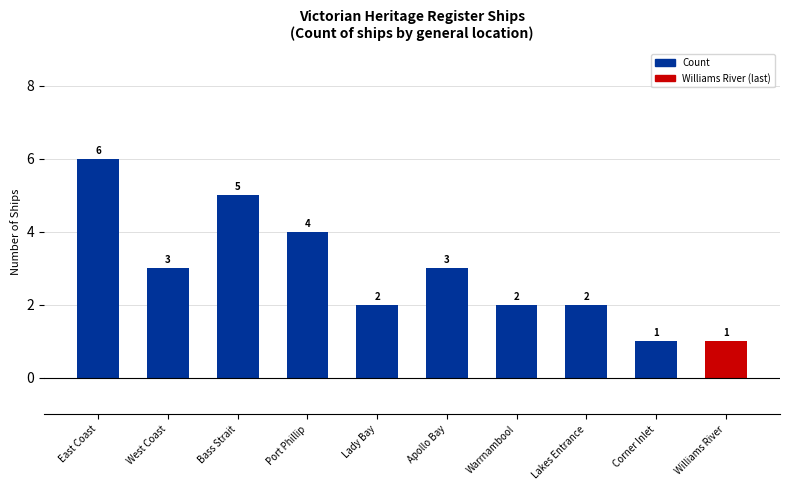

Are the bars grouped side by side (vs. stacked)?

No